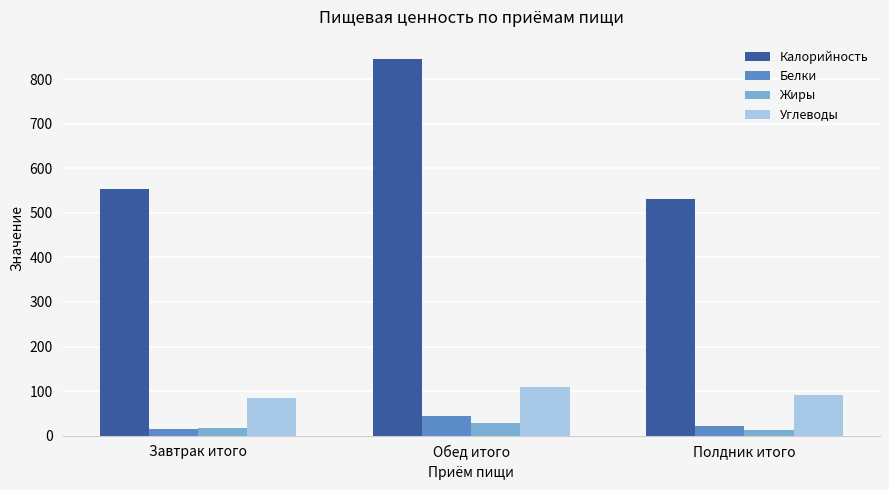

What is the spread (max minus min) of values at Обед итого?

818.8